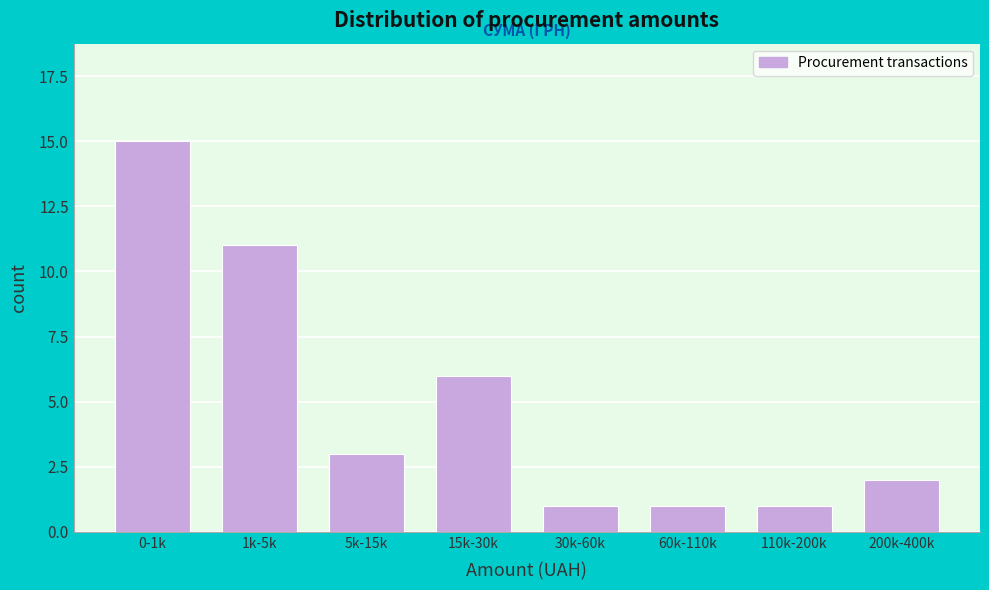

Reading left to right, list all the values displayed in this chart.

0-1k=15	1k-5k=11	5k-15k=3	15k-30k=6	30k-60k=1	60k-110k=1	110k-200k=1	200k-400k=2